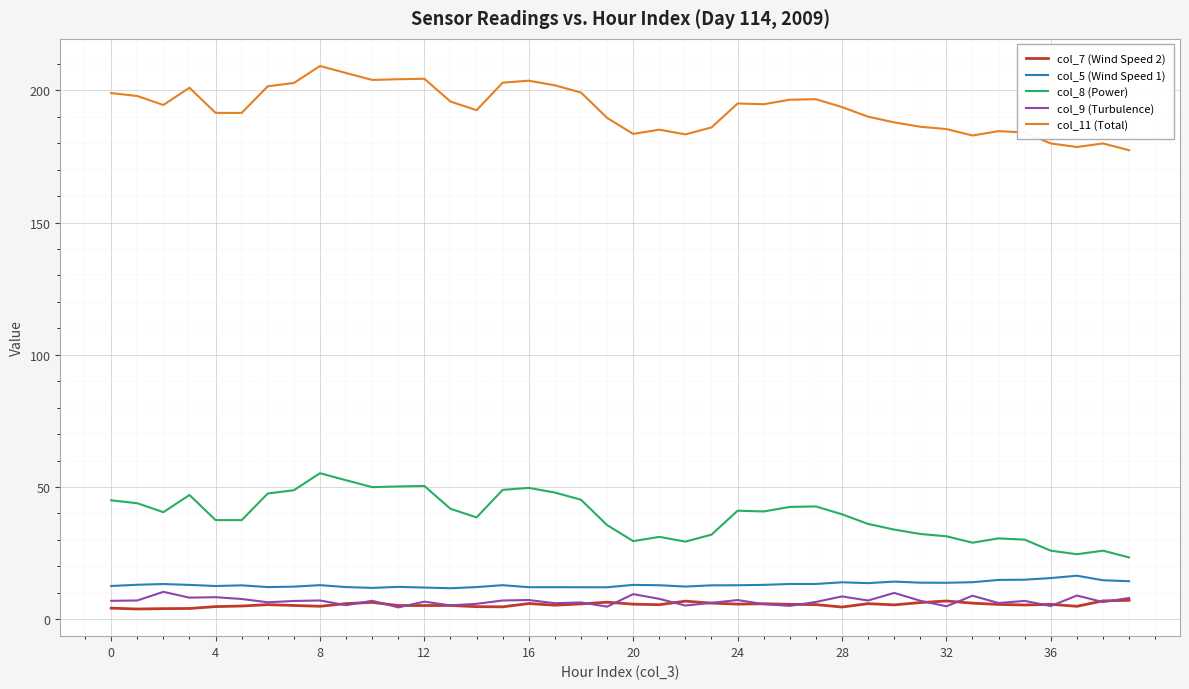

In col_11 (Total), how many points are lower than both neighbors (excluding endpoints)?

9